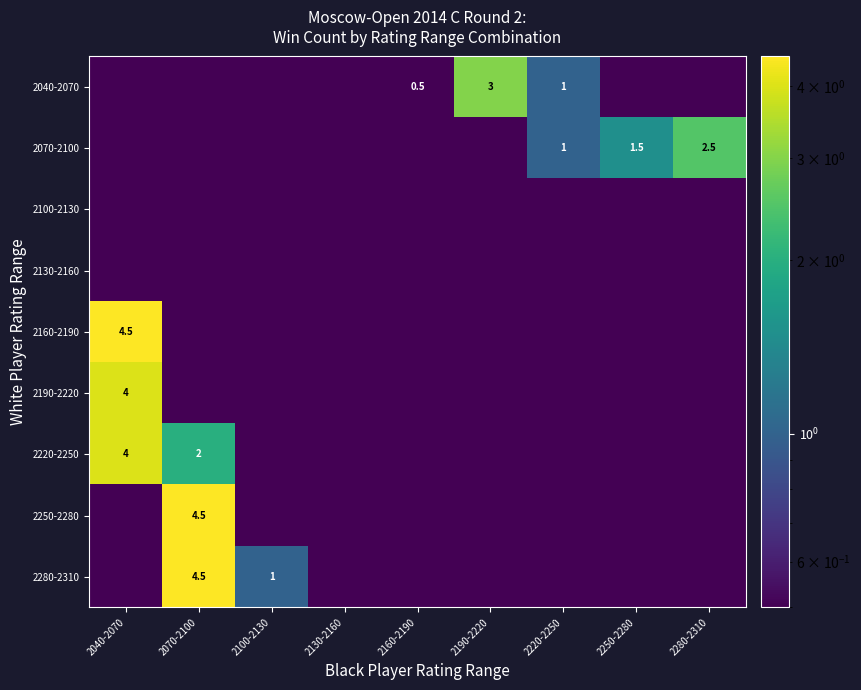

Which has a higher value, 2100-2130 or 2070-2100?

2100-2130